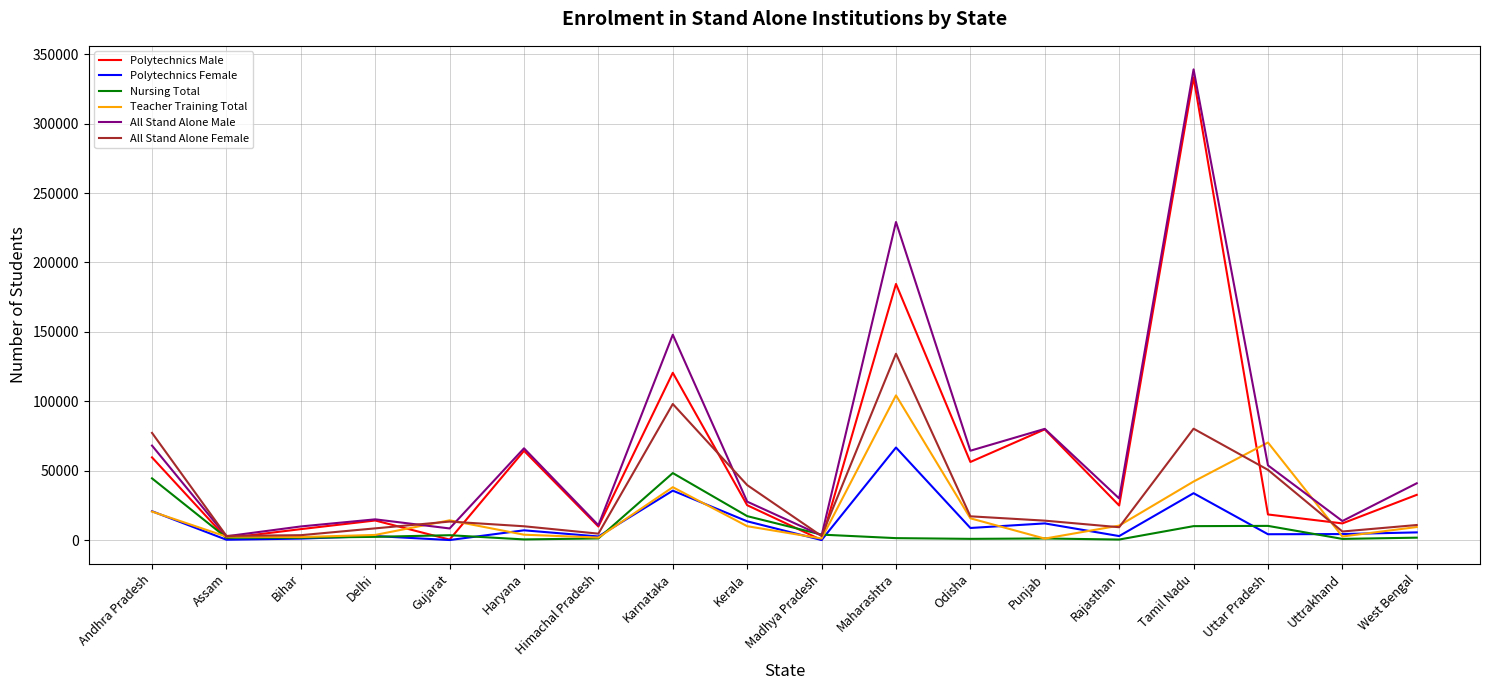

At which category is the sum across all series the highest?

Tamil Nadu